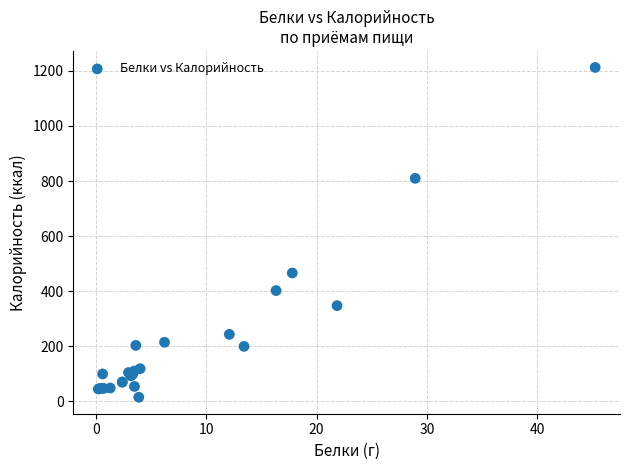

What Y value in the scatter plot is closest to 613?

466.3